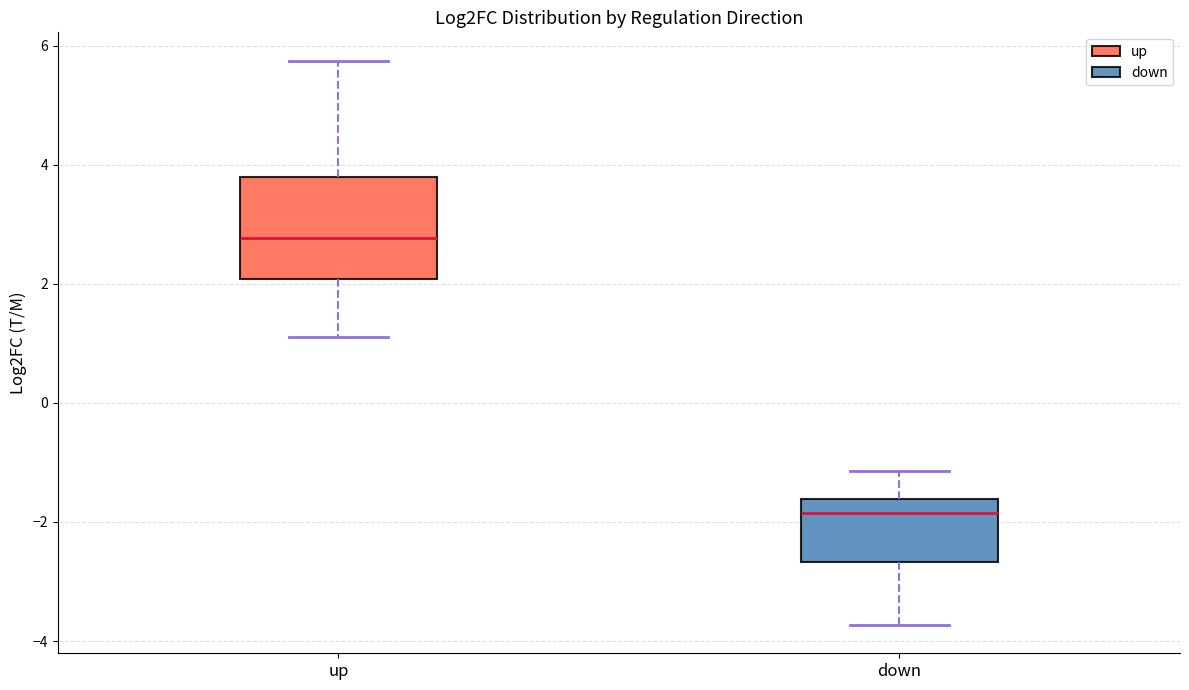

Which box's median line is the lowest?

down